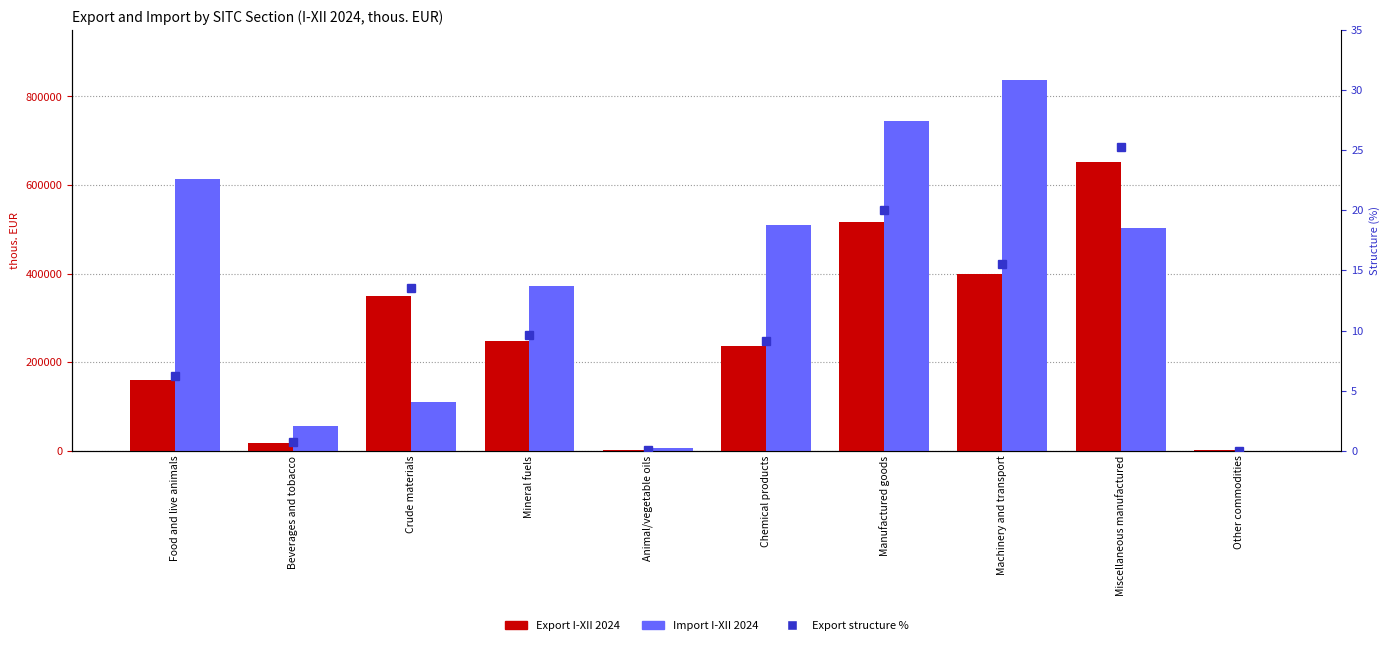

What is the maximum value shown in the chart?

836708.0